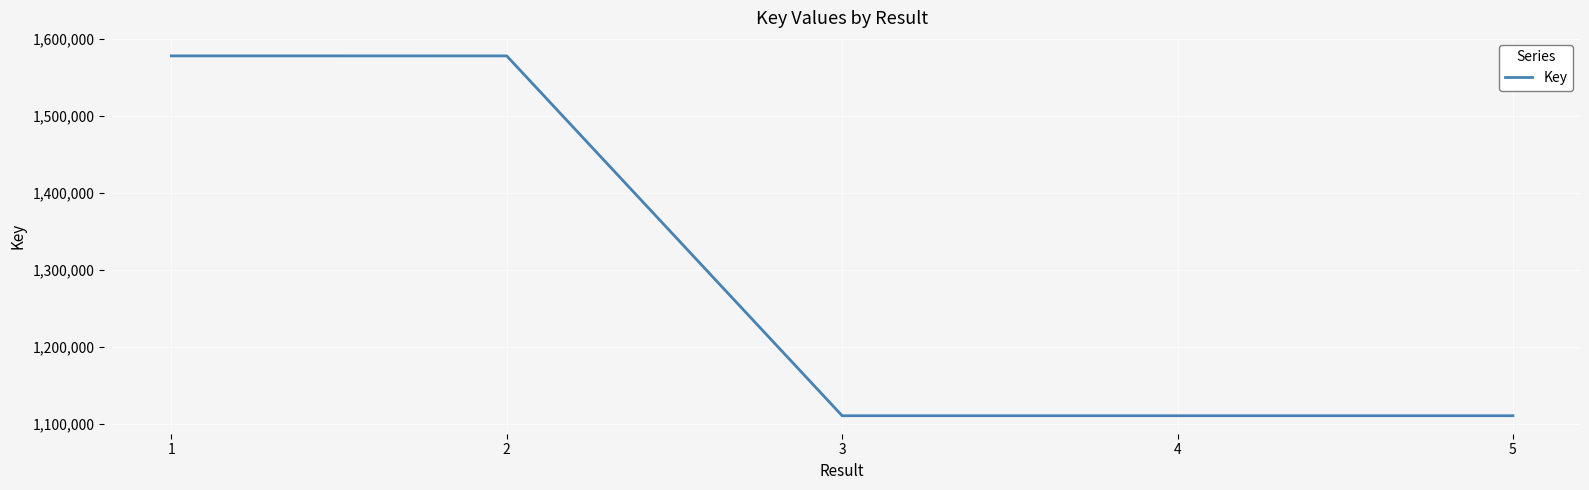

What is the smallest value displayed?

1110932